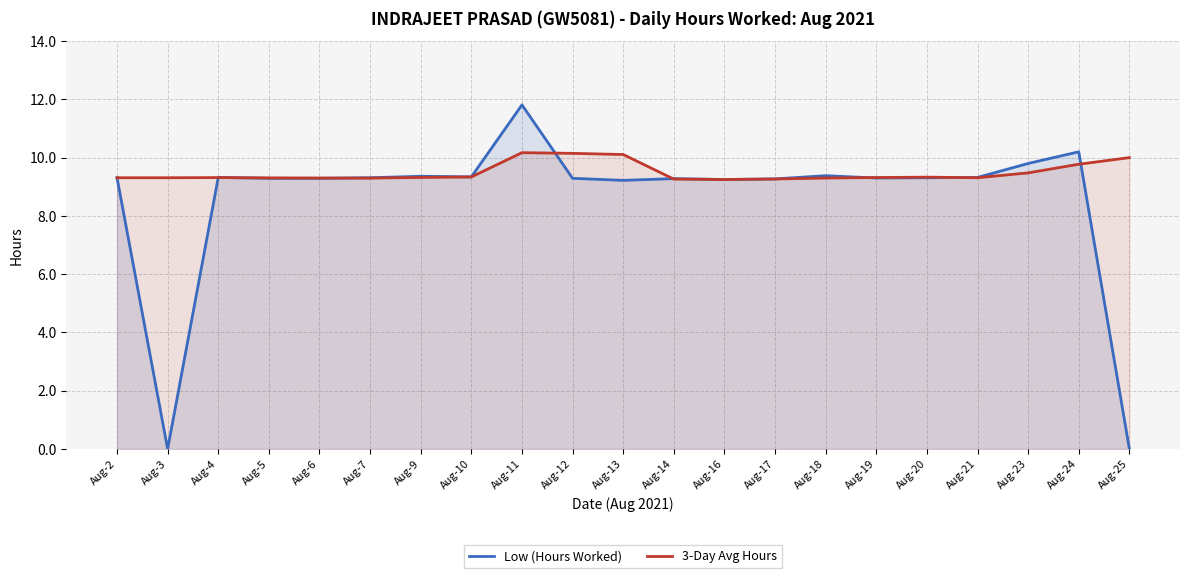

At which label does Low (Hours Worked) reach its minimum?

Aug-3